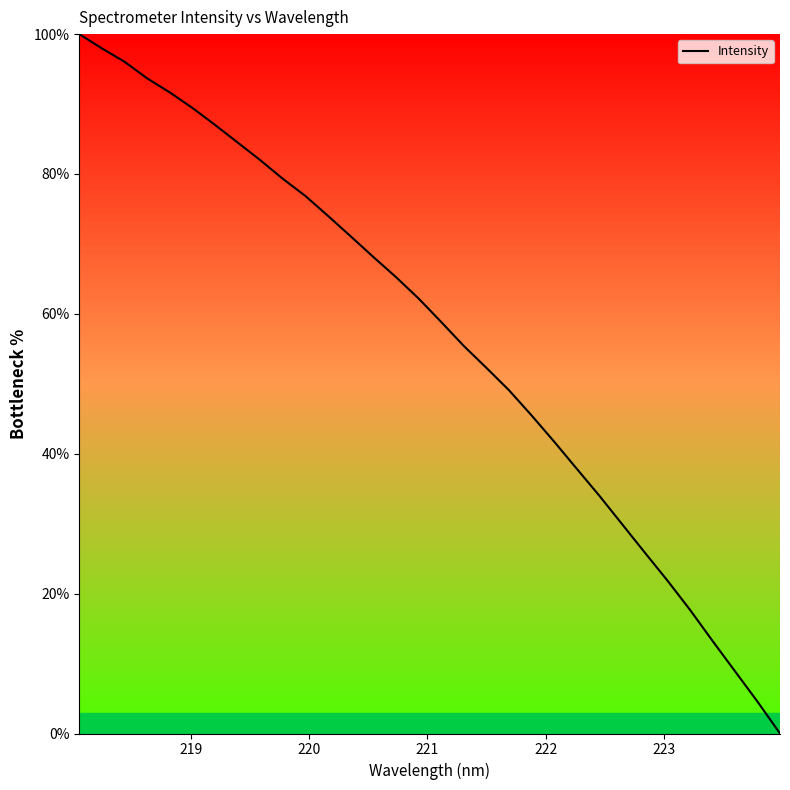

What is the maximum value shown in the chart?

100.0